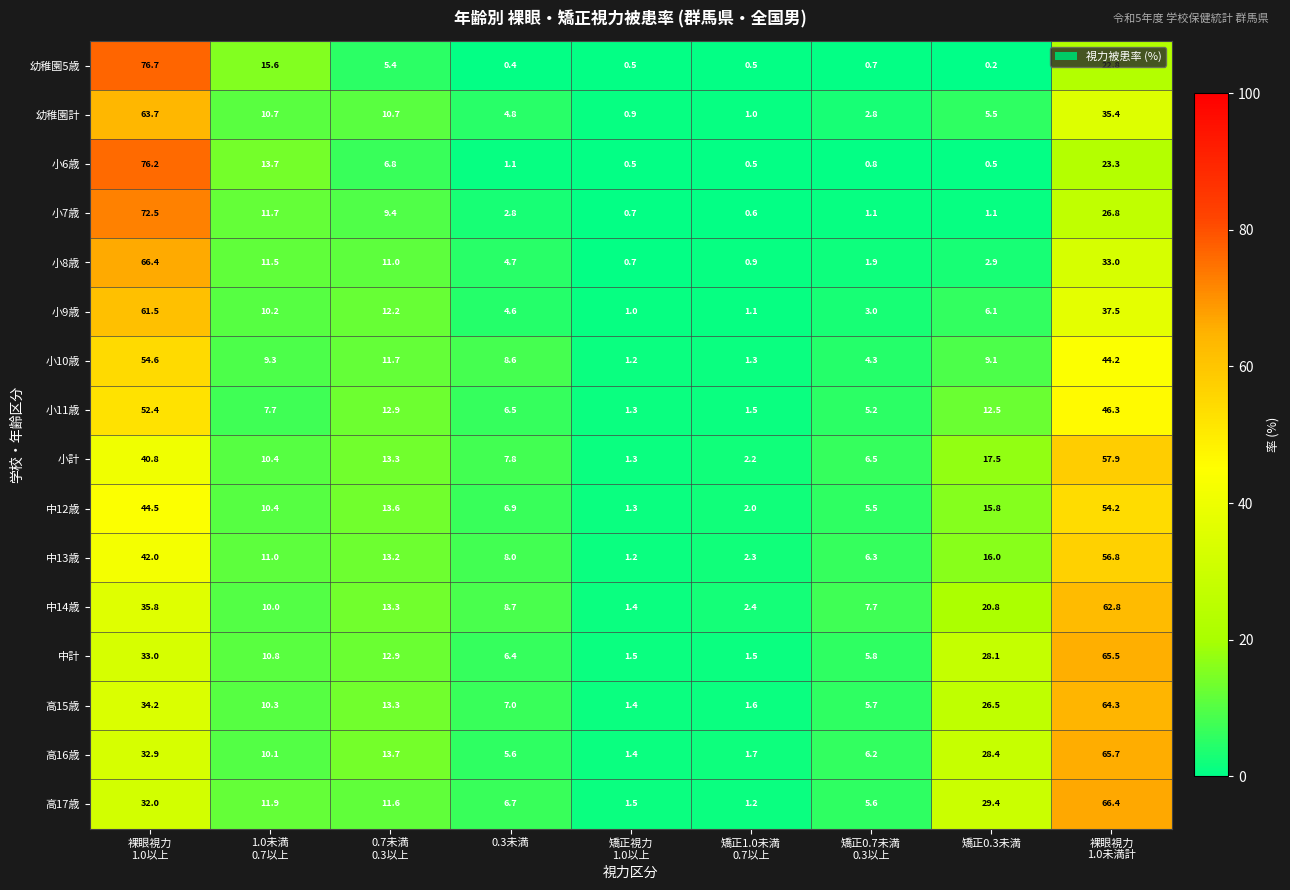

Which series has the largest total across all categories?

高17歳